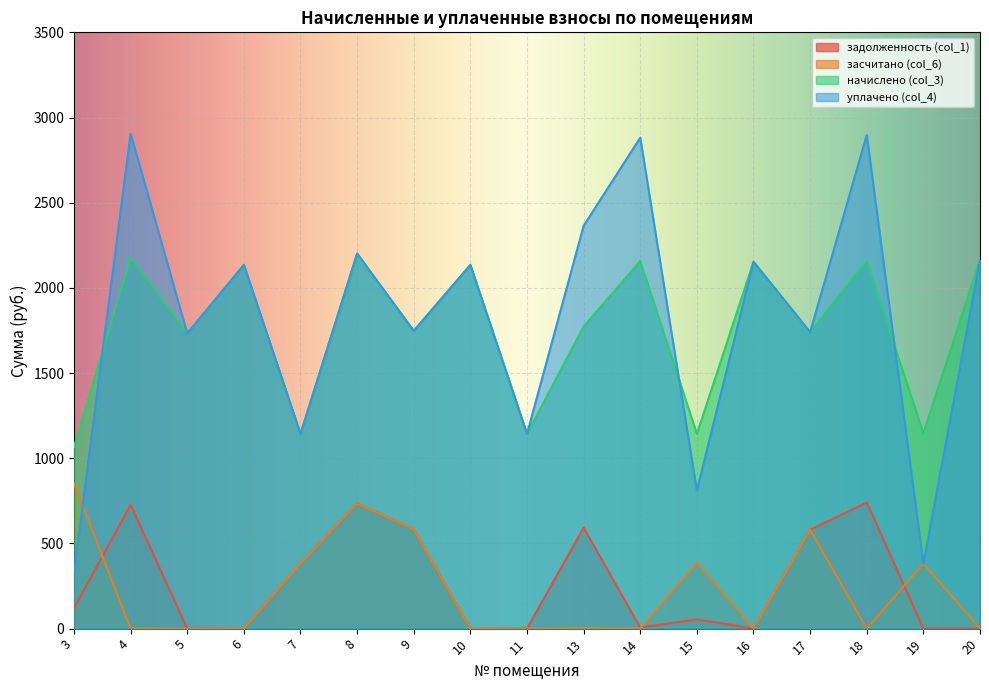

Where is the first local minimum for уплачено (col_4)?

5